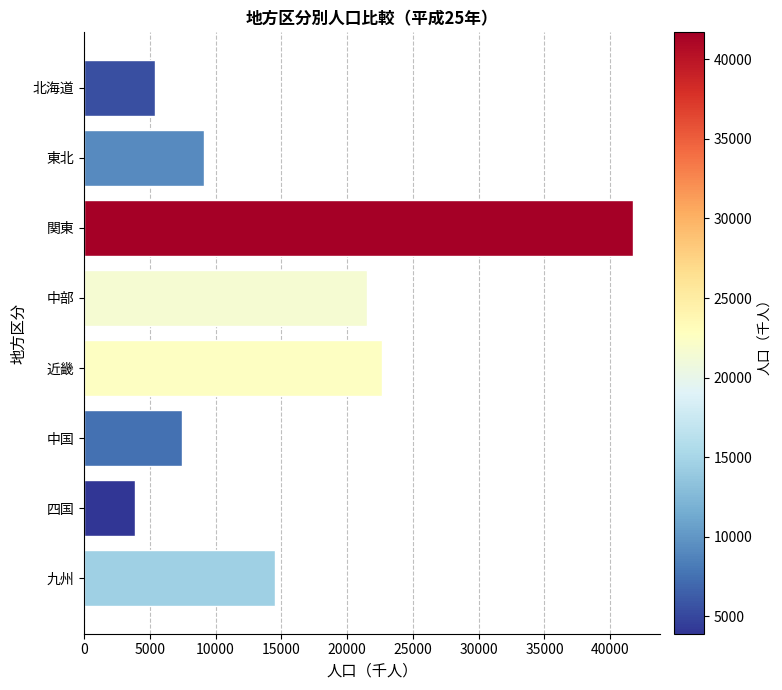

Which has a higher value, 九州 or 近畿?

近畿